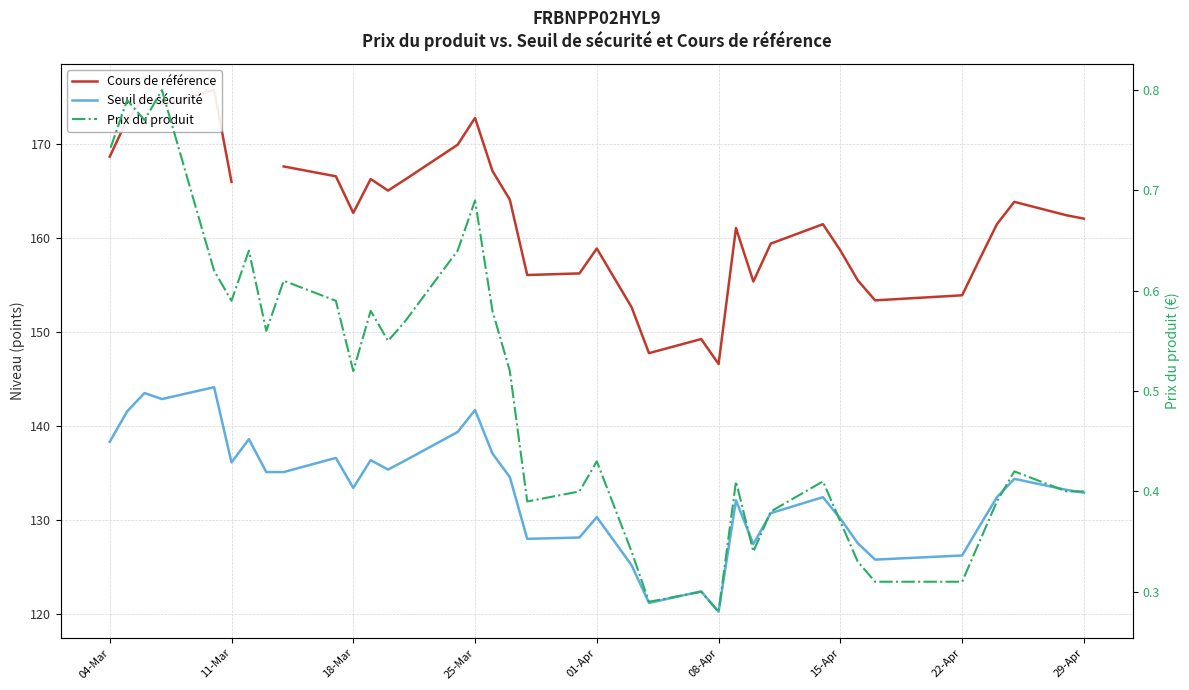

True or false: Seuil de sécurité and Prix du produit cross at least once.

False